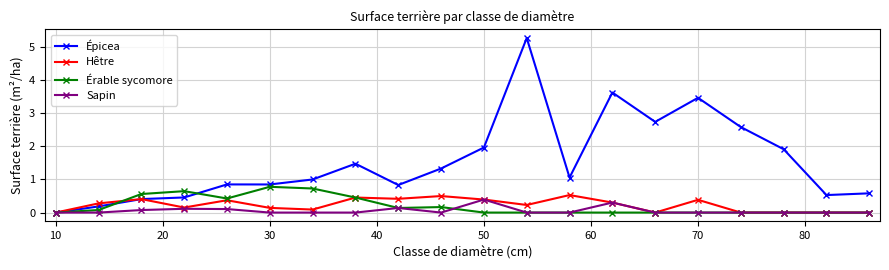

What are all the series names shown in the legend?

Épicea, Hêtre, Érable sycomore, Sapin